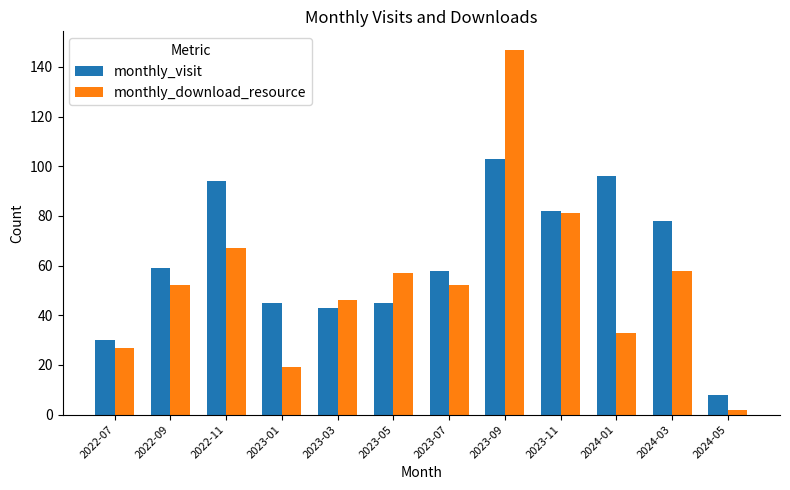

How many bars are there in total?

24